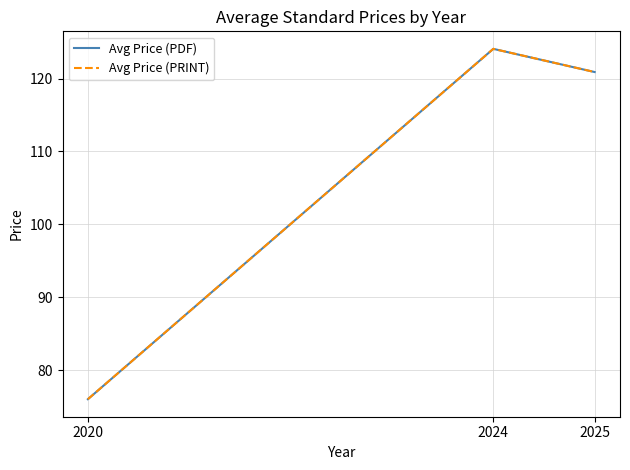

Which has a higher value, 2025 or 2020?

2025